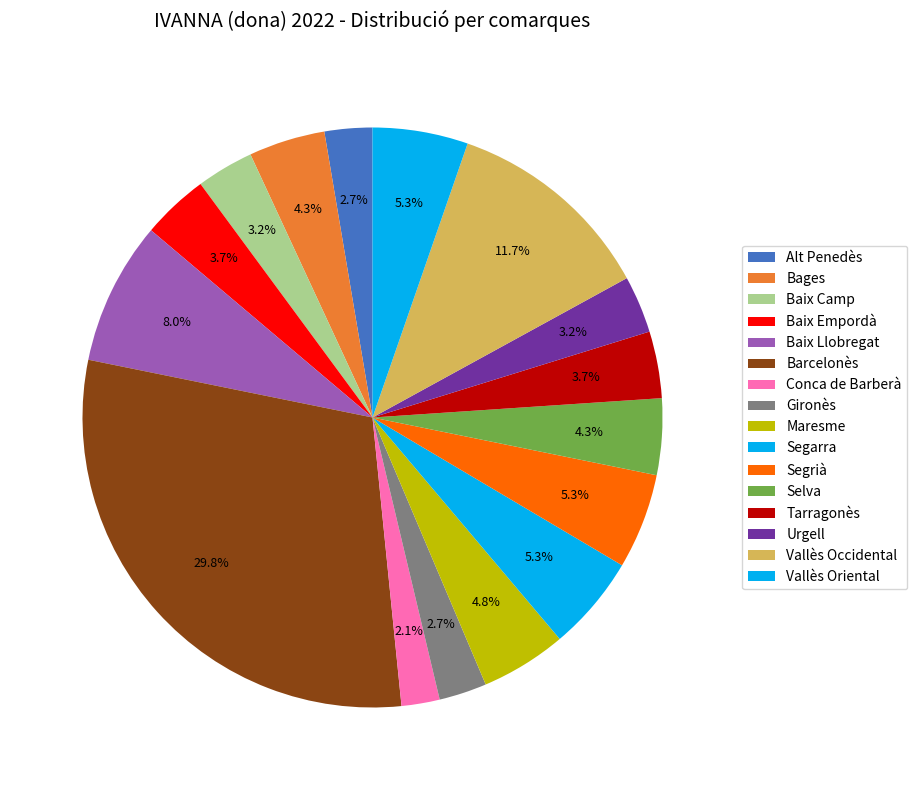

To the nearest percent, what is the difference between the largest and smallest slice percentages?

28%